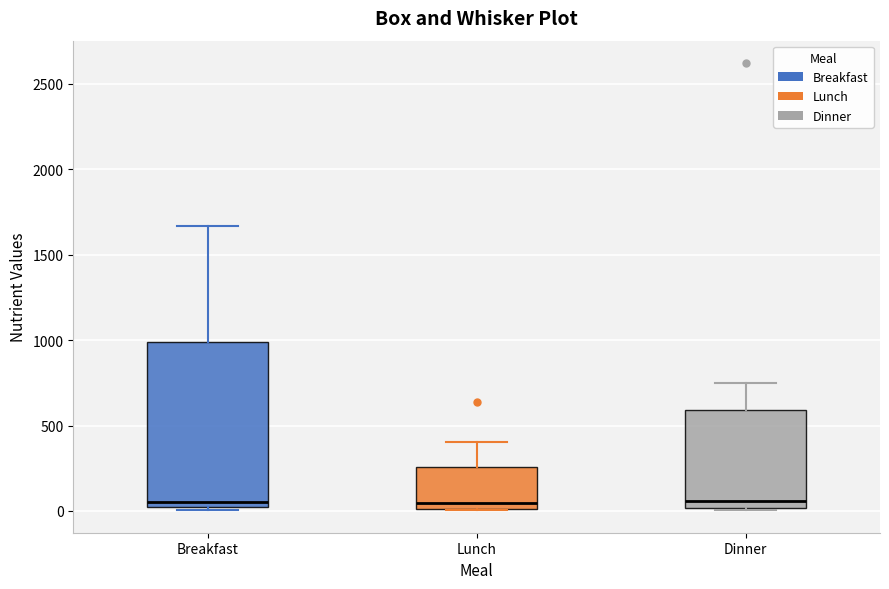

Reading left to right, read every box against the y-axis: the position of its median line, the range the box covers, and the ends of its whiskers. The values are not printed on the chart, so give them approximately, as read against the axis.

Breakfast: median 50, box 0 to 1000, whiskers 0 (just below the box's lower edge) to 1650
Lunch: median 50, box 0 to 250, whiskers 0 to 400
Dinner: median 50, box 0 to 600, whiskers 0 to 750